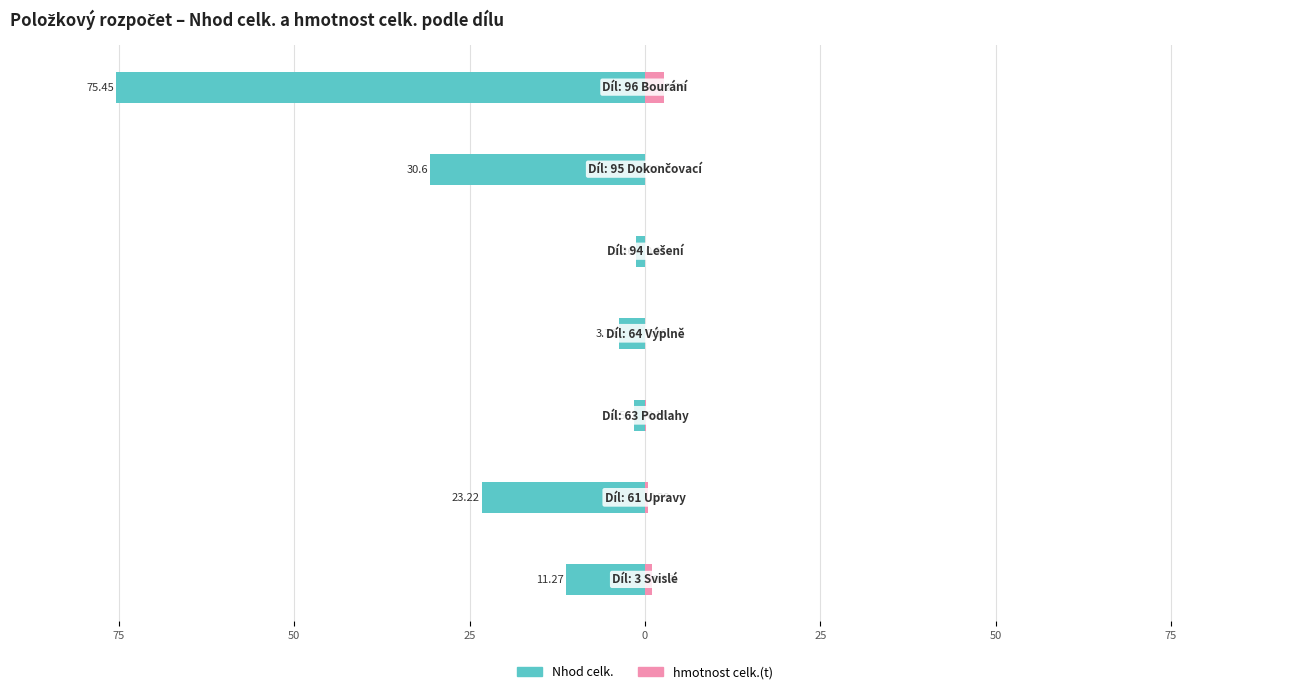

What is the total value across all series at 25?

-3.7